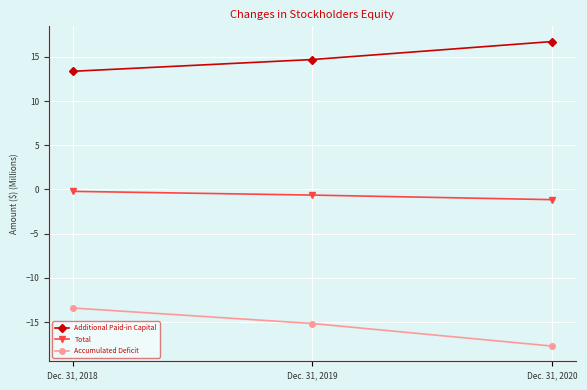

At which label does Total reach its minimum?

Dec. 31, 2020